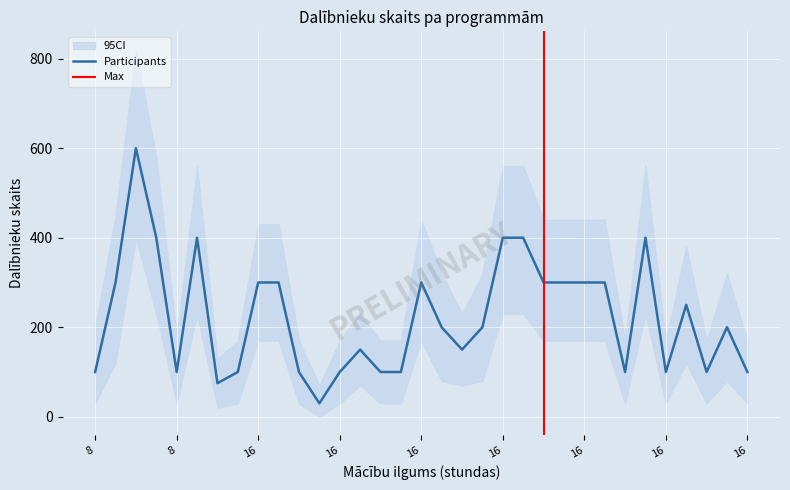

What is the label of the 24th point from the right?

16